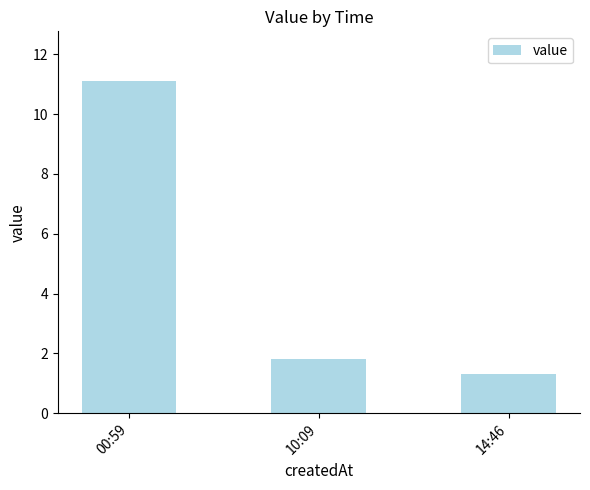

Which has a higher value, 14:46 or 10:09?

10:09